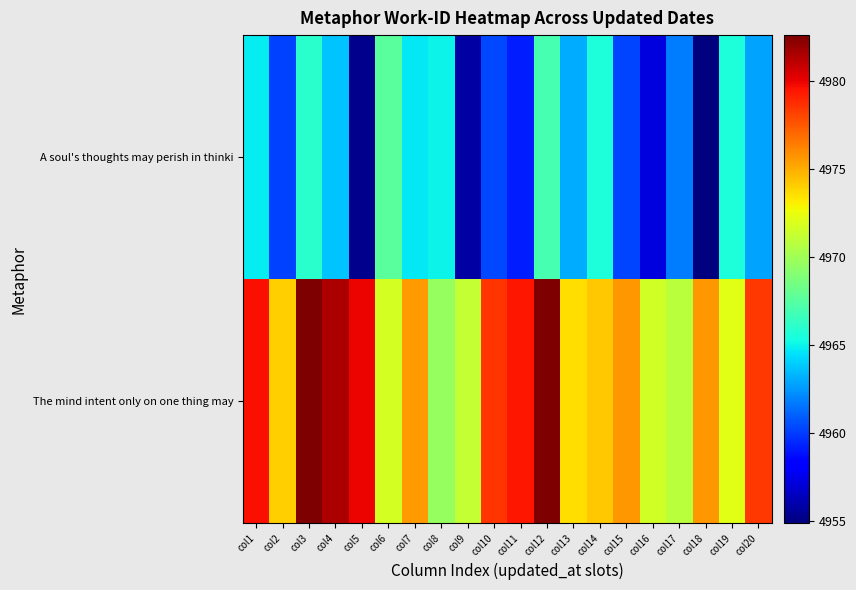

What is the minimum value shown in the chart?

4954.9